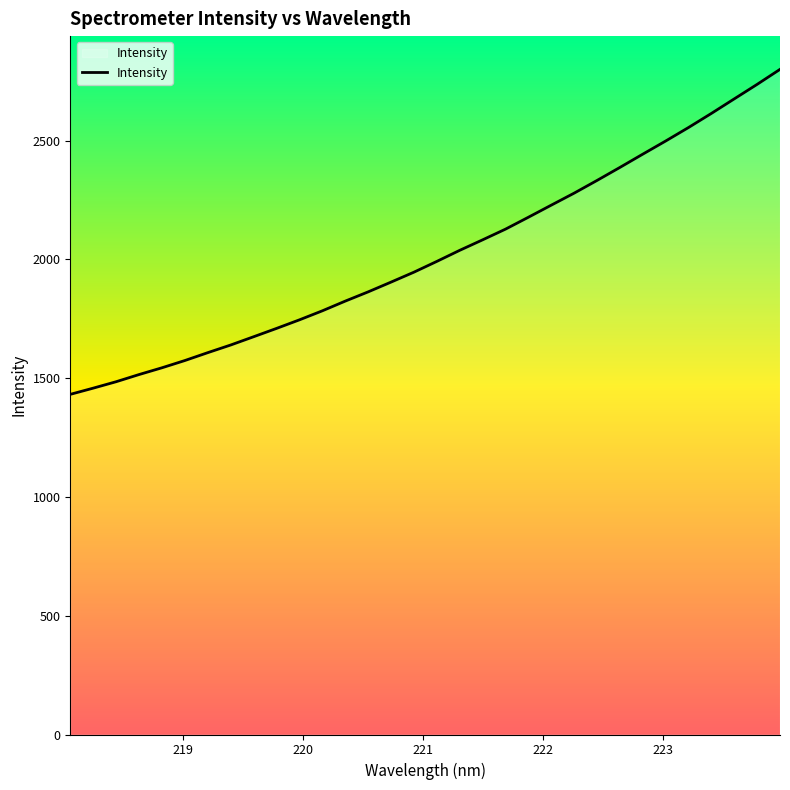

Reading left to right, list all the values displayed in this chart.

1431.7	1457.8	1484.8	1515.0	1543.5	1574.1	1607.2	1639.4	1674.2	1709.2	1745.3	1783.3	1824.1	1863.0	1904.1	1945.9	1991.3	2037.9	2082.0	2127.0	2177.1	2228.0	2278.6	2332.0	2386.8	2442.7	2498.0	2554.8	2614.2	2675.4	2736.5	2799.6